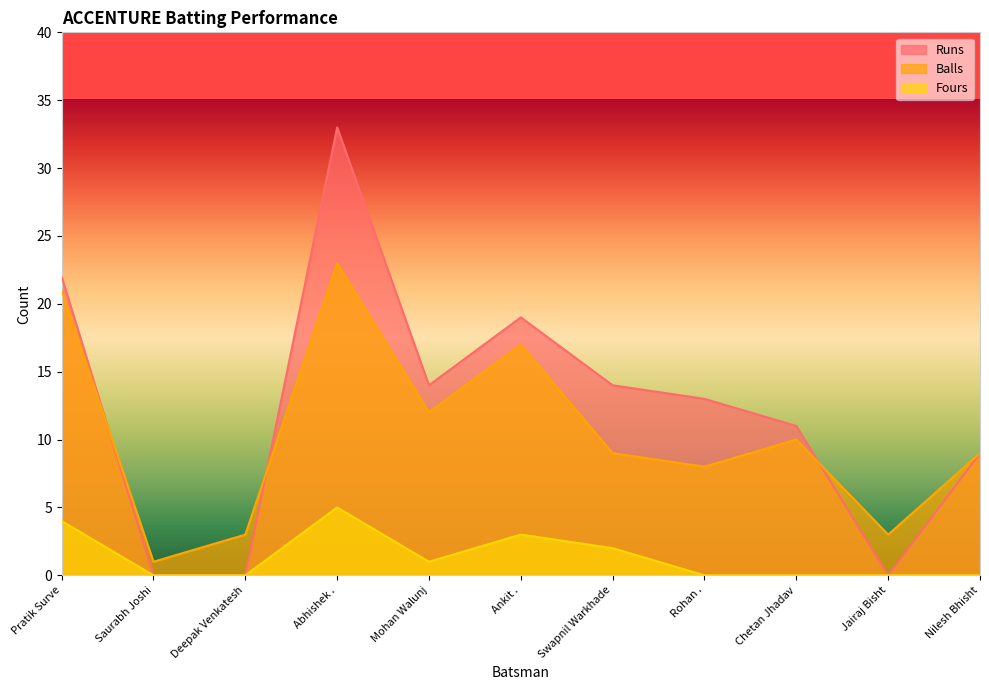

Reading left to right, extract all data points from this chart.

Runs: 22	0	0	33	14	19	14	13	11	0	9
Balls: 21	1	3	23	12	17	9	8	10	3	9
Fours: 4	0	0	5	1	3	2	0	0	0	0